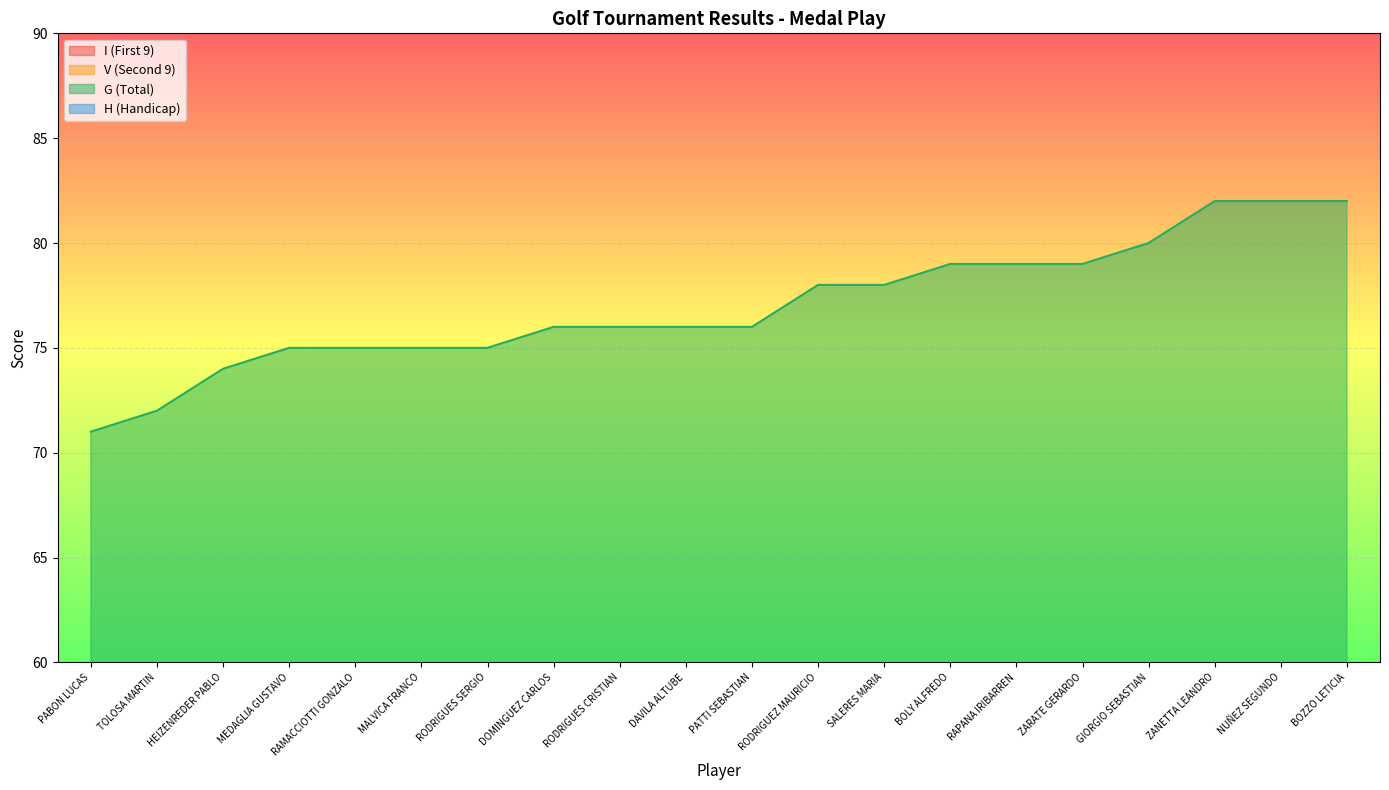

What is the maximum value shown in the chart?

82